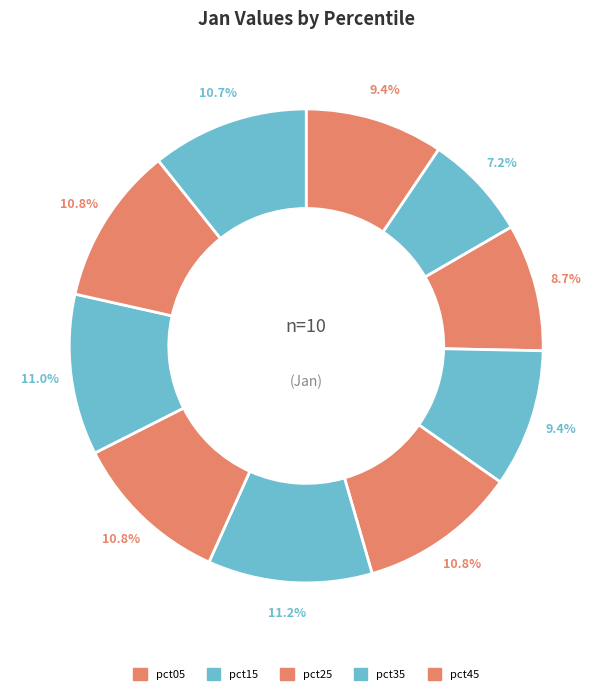

How many segments does this pie chart have?

10